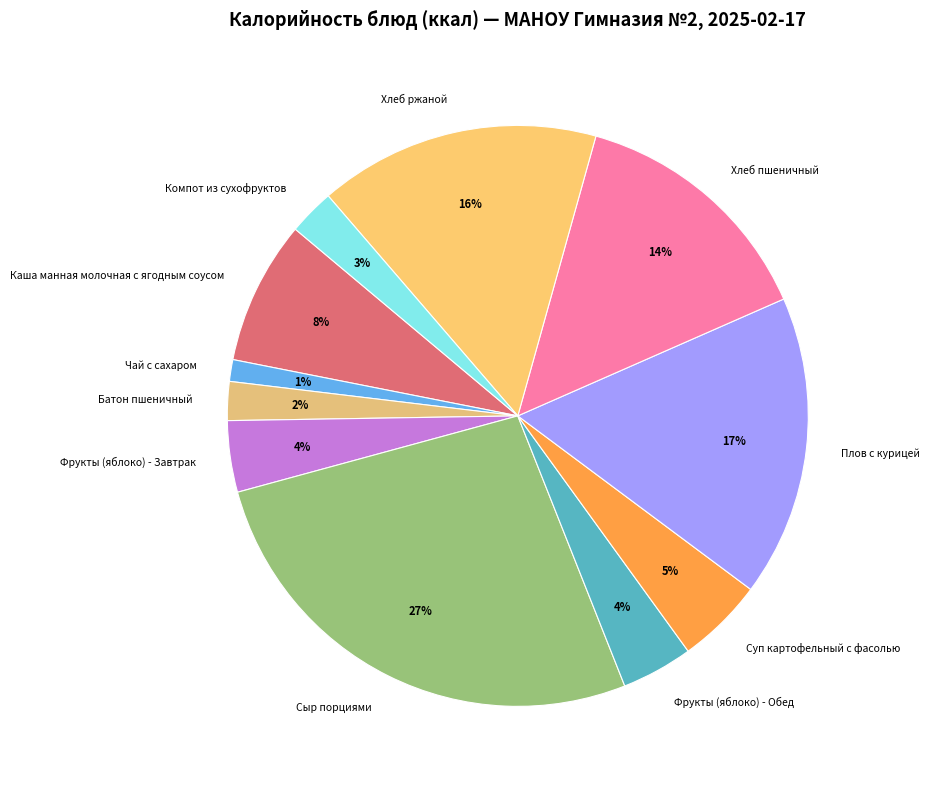

What percentage is the Суп картофельный с фасолью slice, to the nearest percent?

5%